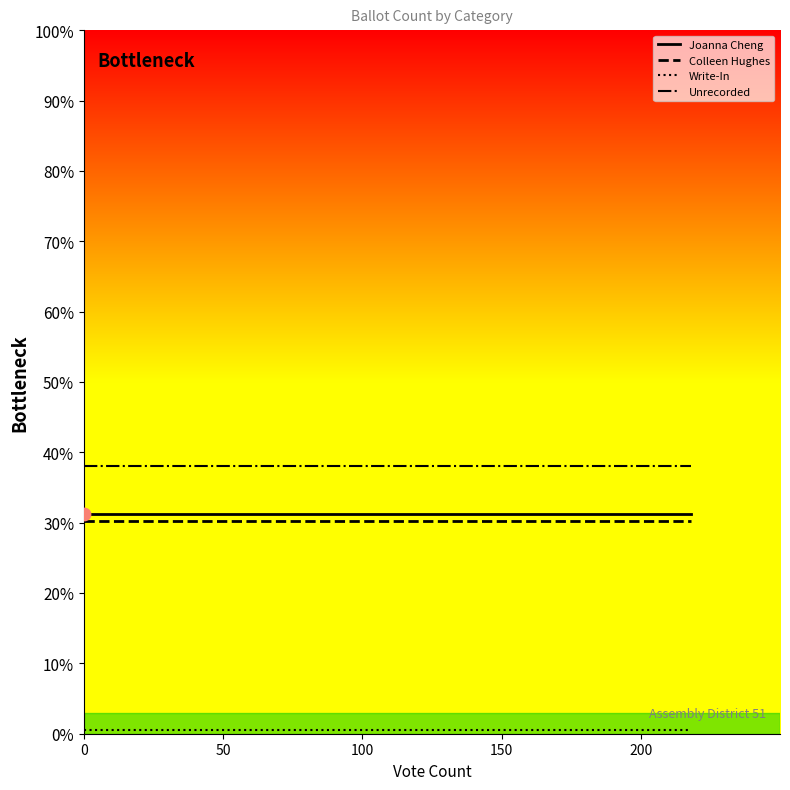

At how many categories does at least one series exceed 8?

6